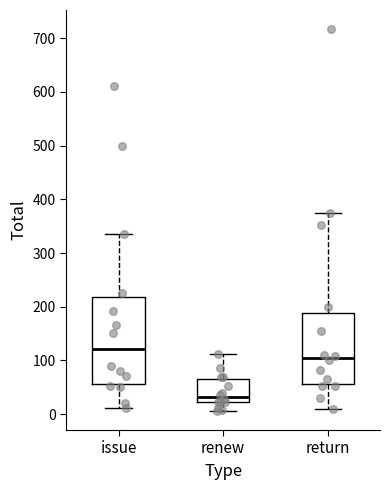

Comparing the boxes themselves (not the whiskers), which one is the tallest?

issue